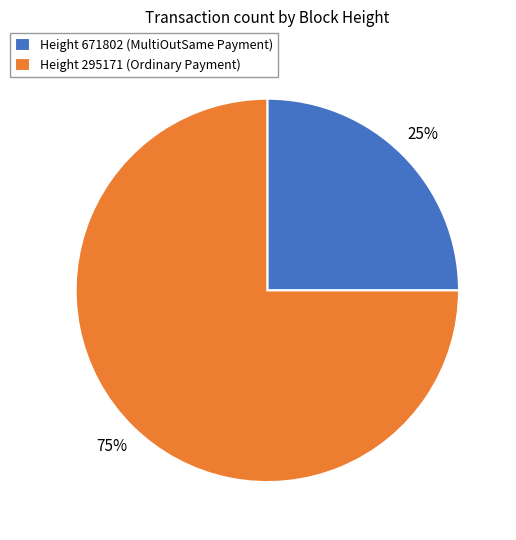

Is the sum of Height 671802 (MultiOutSame Payment) and Height 295171 (Ordinary Payment) greater than half?

Yes